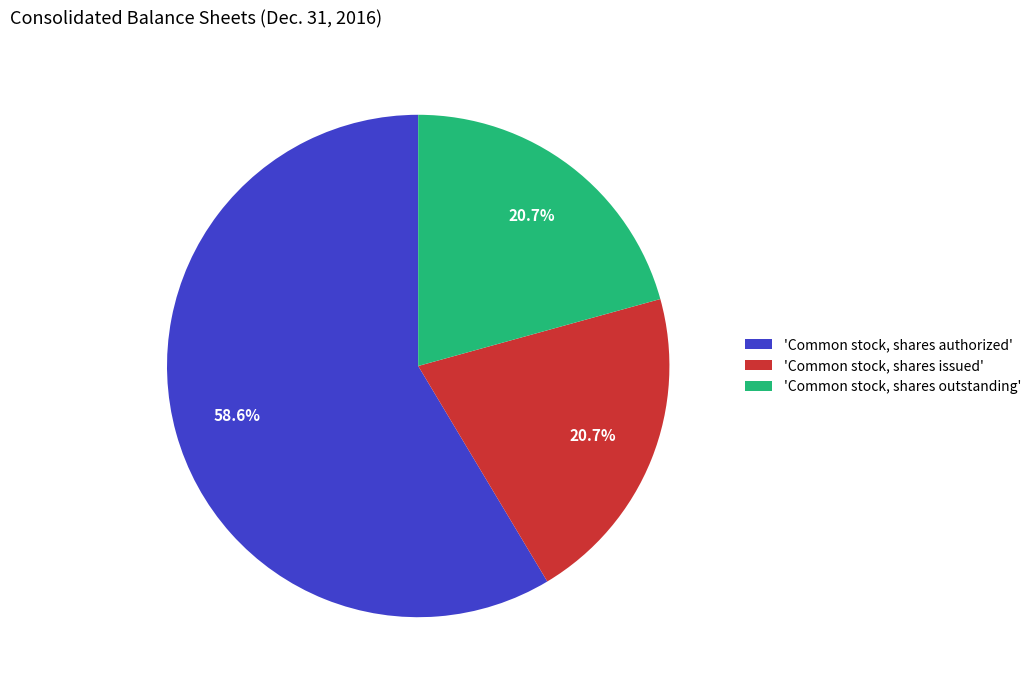

Which slice is the largest?

'Common stock, shares authorized'